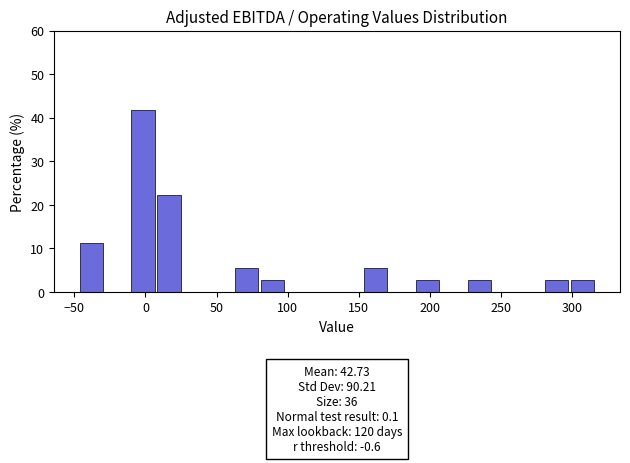

Around what value on the x-axis is the tallest bar? Give the approximate position of its centre, as read against the axis.

0